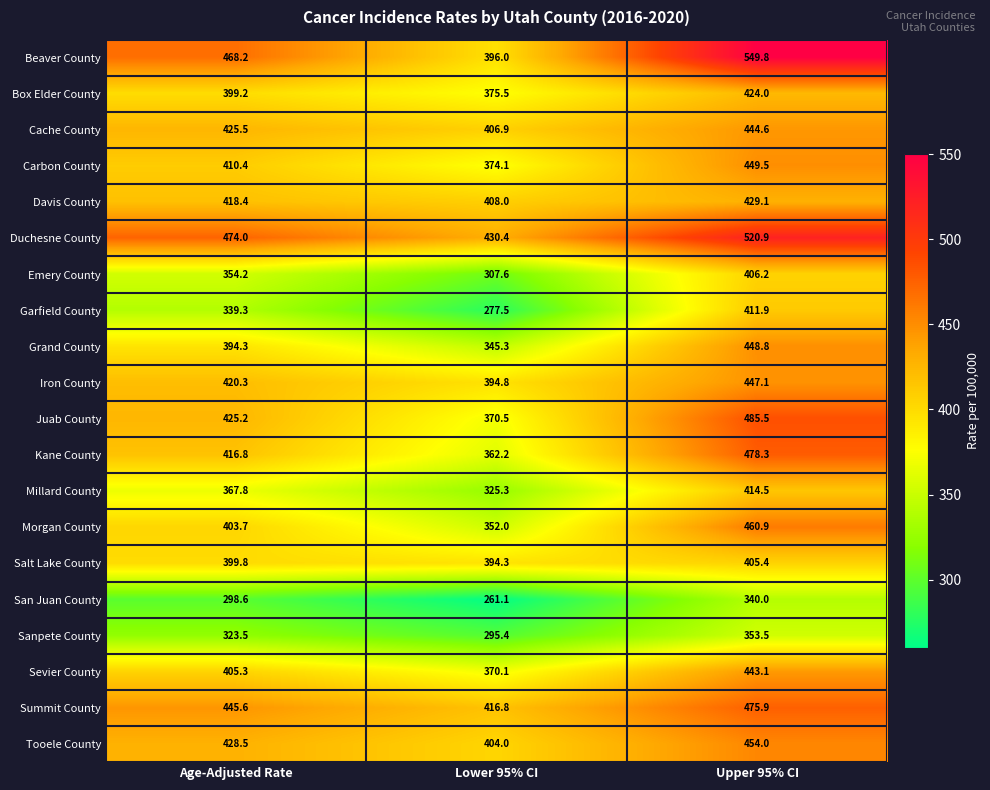

How many data points does each series have?

3